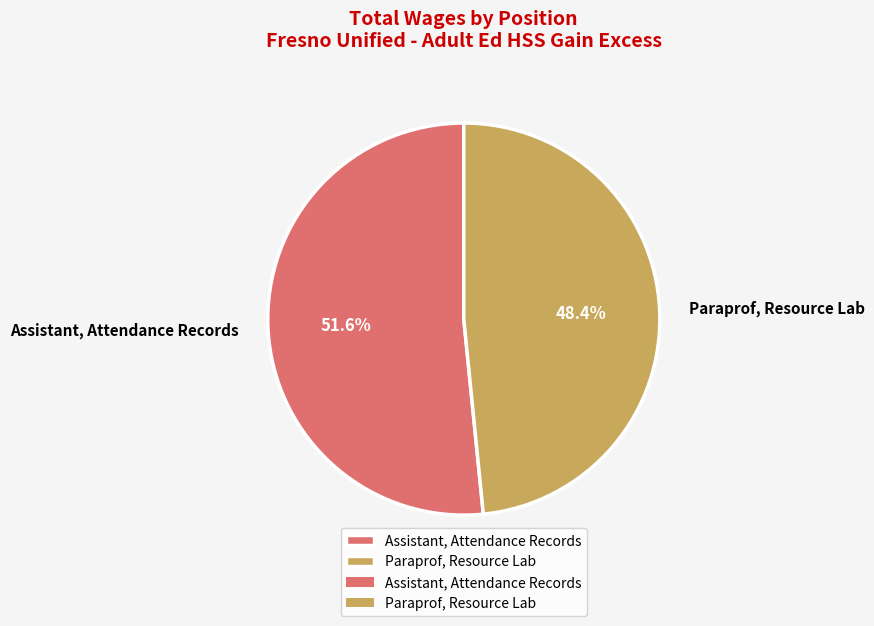

How many slices are in this pie chart?

2